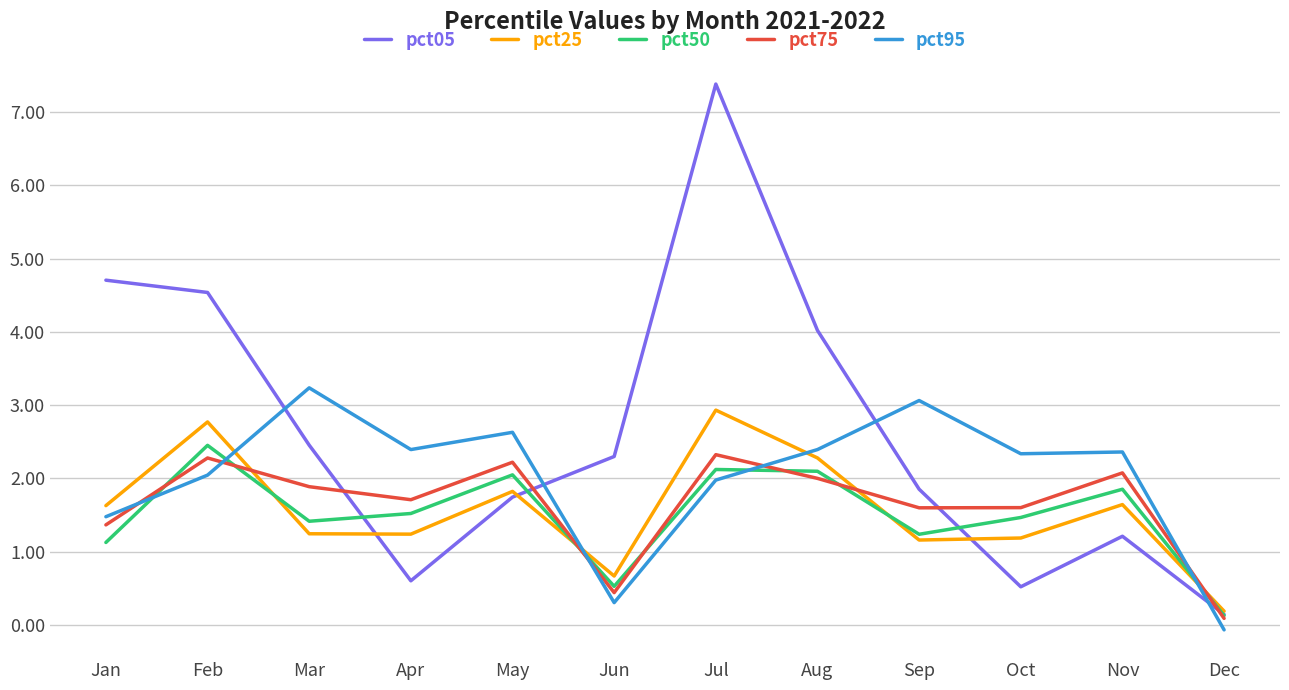

Which category has the lowest value in the pct50 series?

Dec